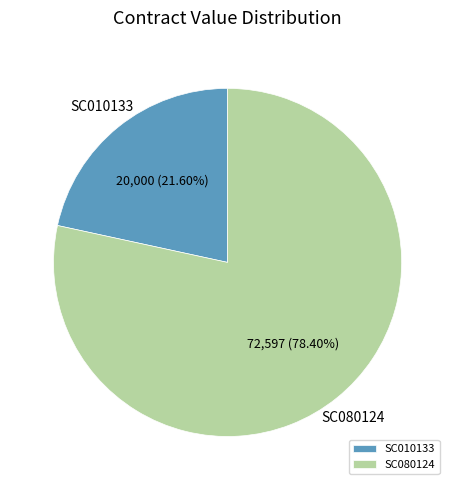

Between SC010133 and SC080124, which is larger?

SC080124